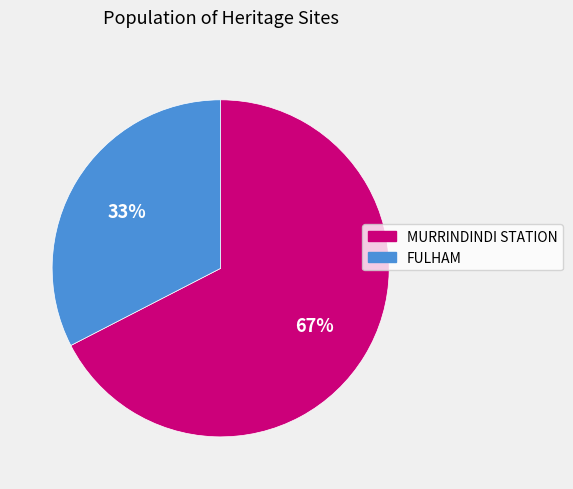

Which slice represents more than half of the pie?

MURRINDINDI STATION